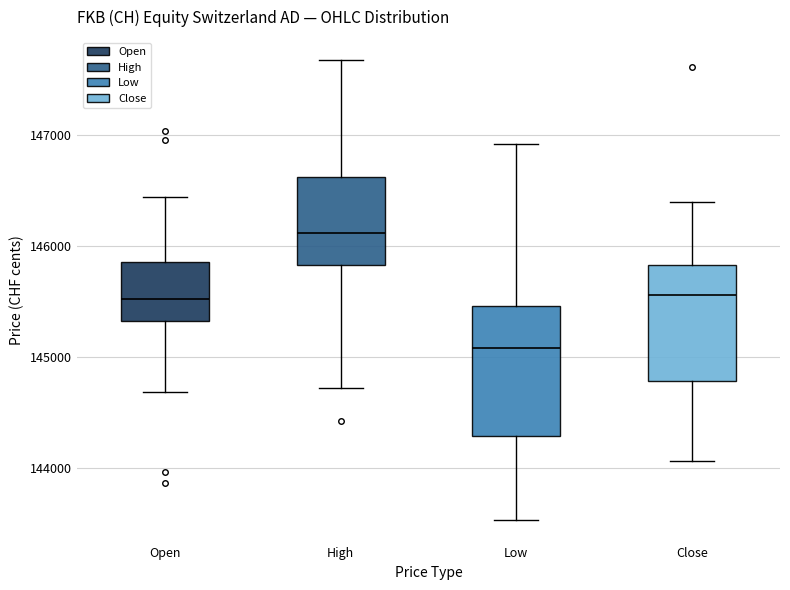

Reading left to right, read every box against the y-axis: the position of its median line, the range the box covers, and the ends of its whiskers. The values are not printed on the chart, so give them approximately, as read against the axis.

Open: median 145500, box 145300 to 145900, whiskers 144700 to 146400
High: median 146100, box 145800 to 146600, whiskers 144700 to 147700
Low: median 145100, box 144300 to 145500, whiskers 143500 to 146900
Close: median 145600, box 144800 to 145800, whiskers 144100 to 146400